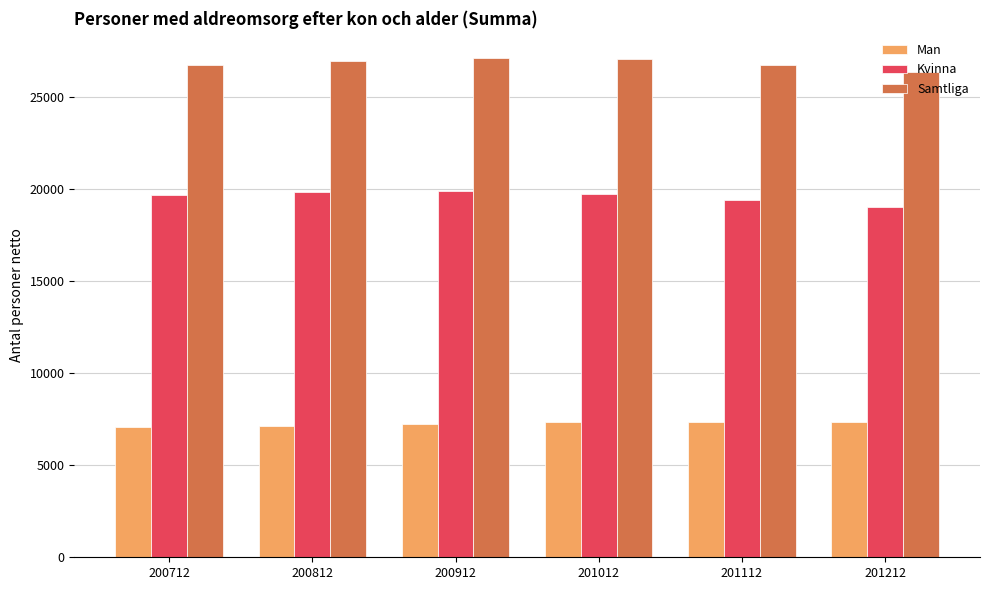

Is it true that Samtliga equals 5970 at 200812?

False